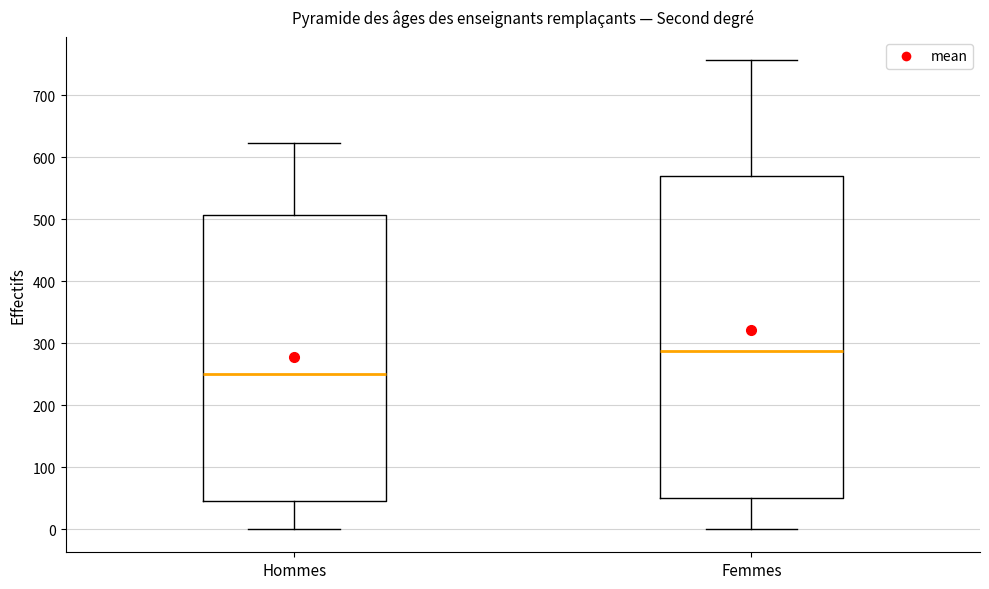

Where does the upper whisker of the box for Femmes end on the y-axis? The values are not printed on the chart, so give them approximately, as read against the axis.

760